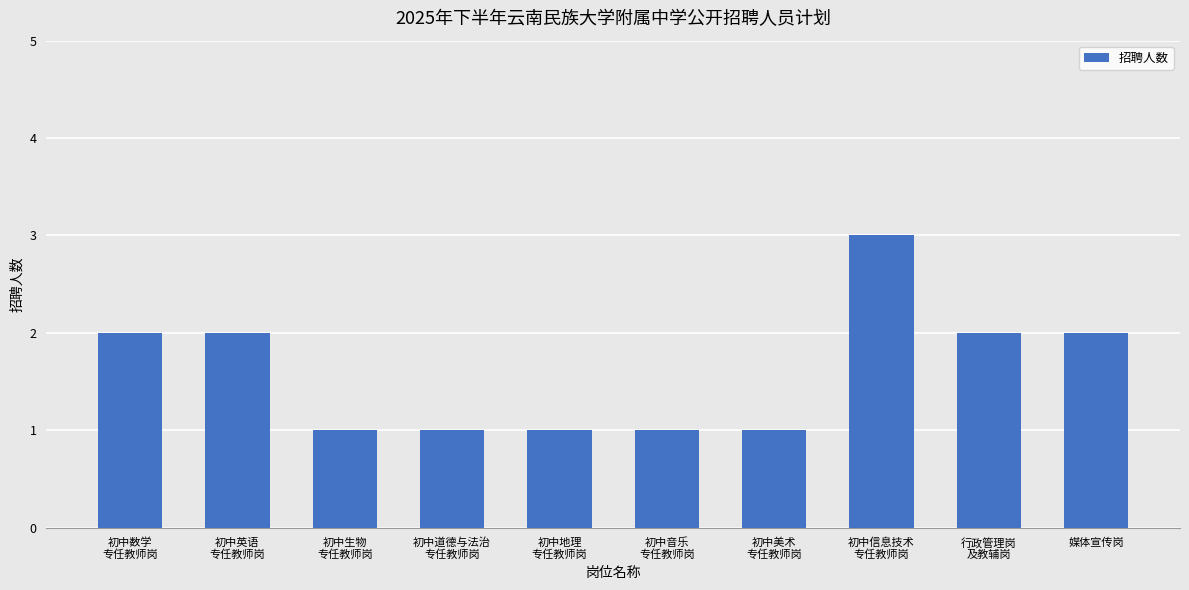

What is the greatest value displayed?

3